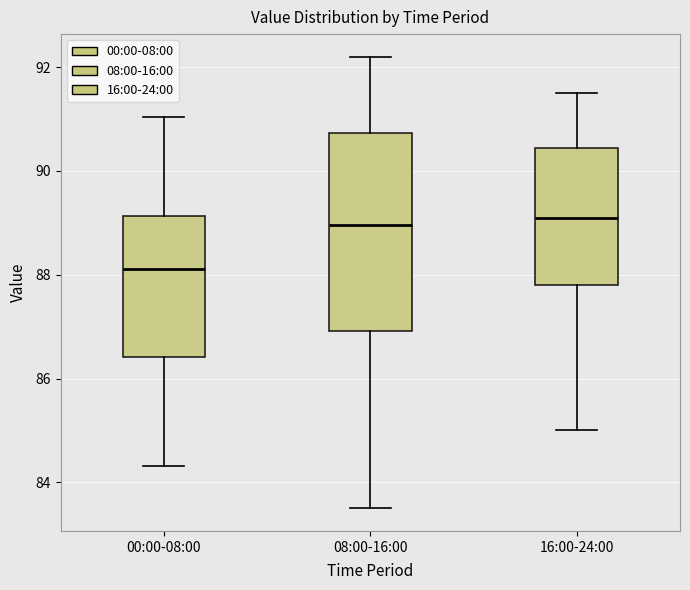

Reading left to right, read every box against the y-axis: the position of its median line, the range the box covers, and the ends of its whiskers. The values are not printed on the chart, so give them approximately, as read against the axis.

00:00-08:00: median 88.2, box 86.4 to 89.2, whiskers 84.4 to 91.0
08:00-16:00: median 89.0, box 87.0 to 90.8, whiskers 83.6 to 92.2
16:00-24:00: median 89.2, box 87.8 to 90.4, whiskers 85.0 to 91.6